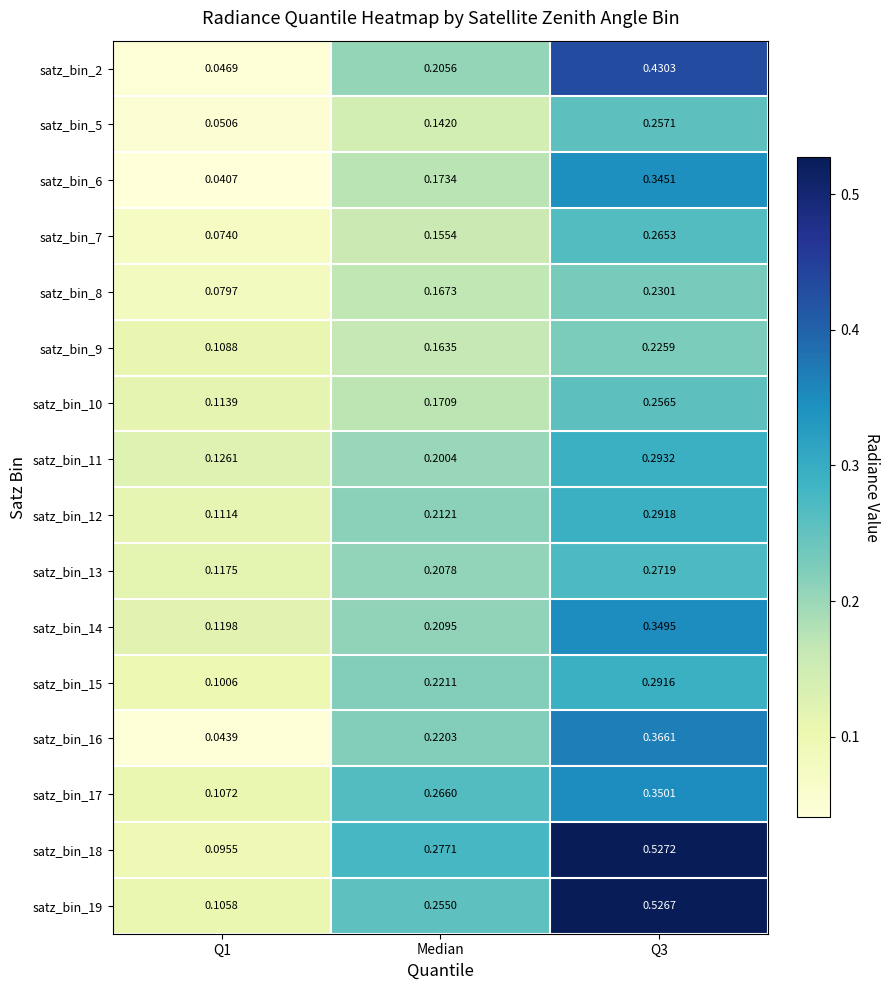

Count the number of categories in the chart.

3